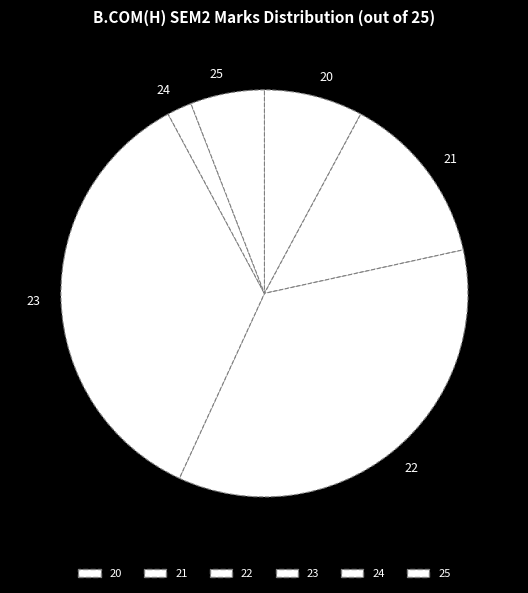

How many slices are in this pie chart?

6